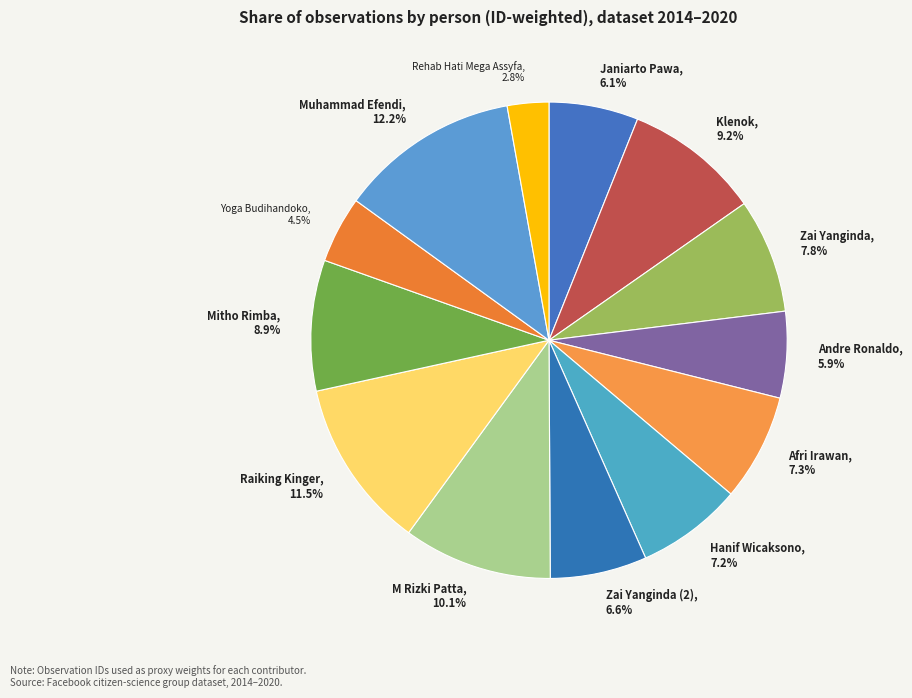

What is the total percentage of M Rizki Patta and Afri Irawan?

17.4%